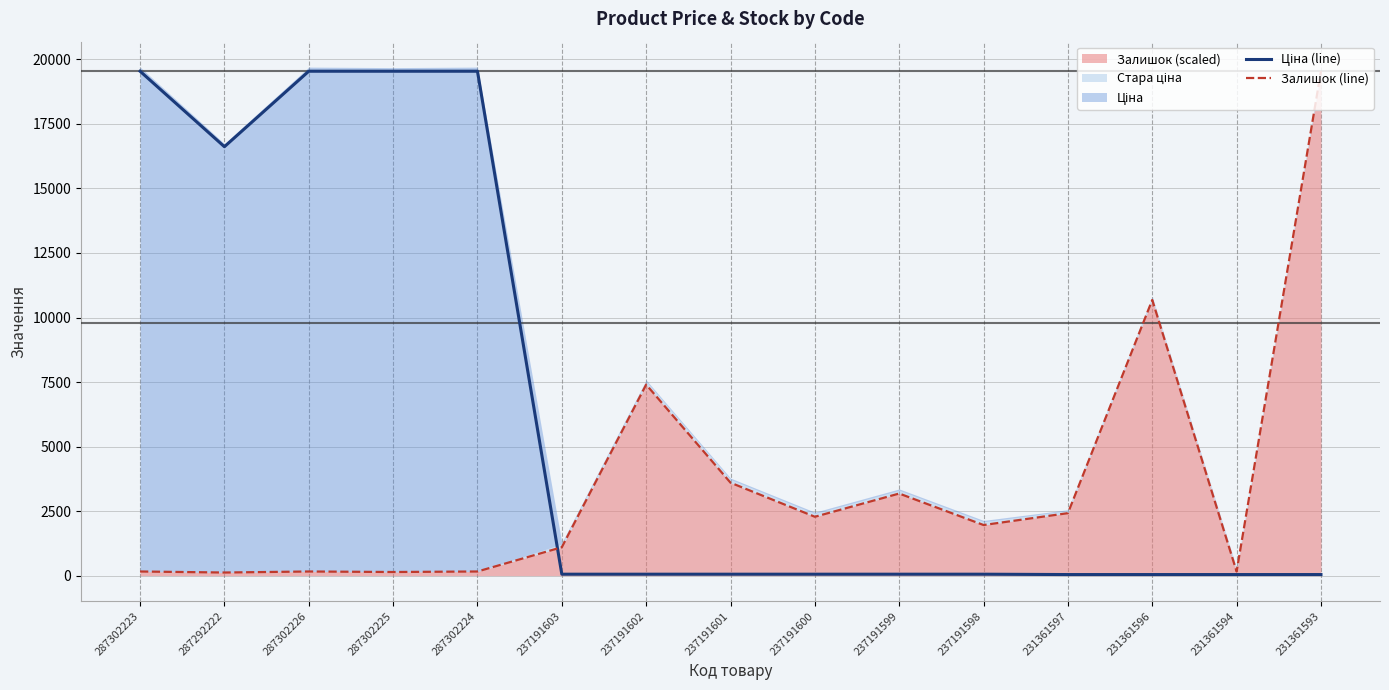

How many interior local peaks does the Залишок (line) series have?

4